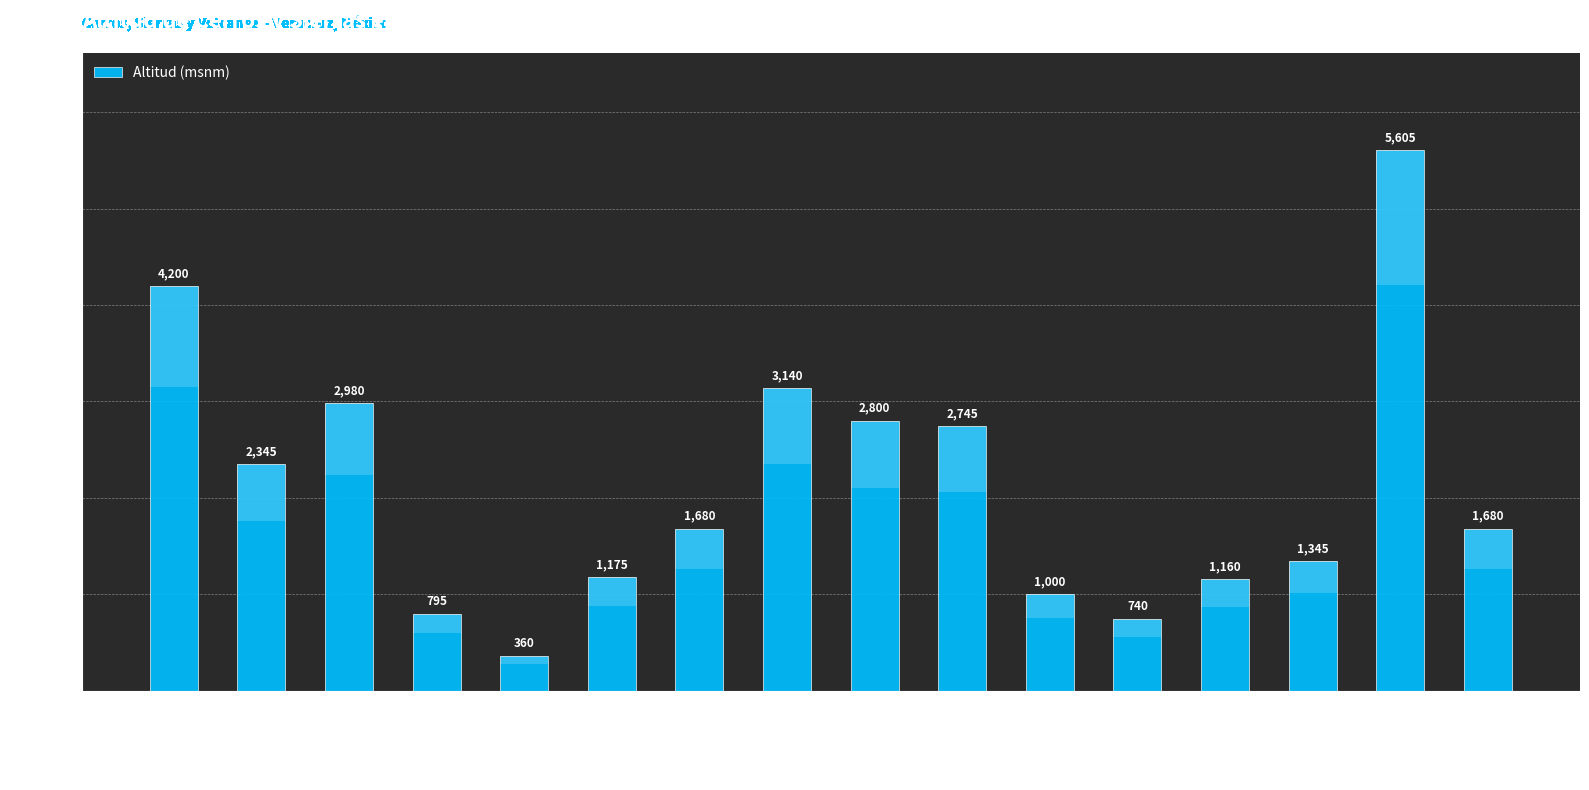

What is the sum of all values?

33750